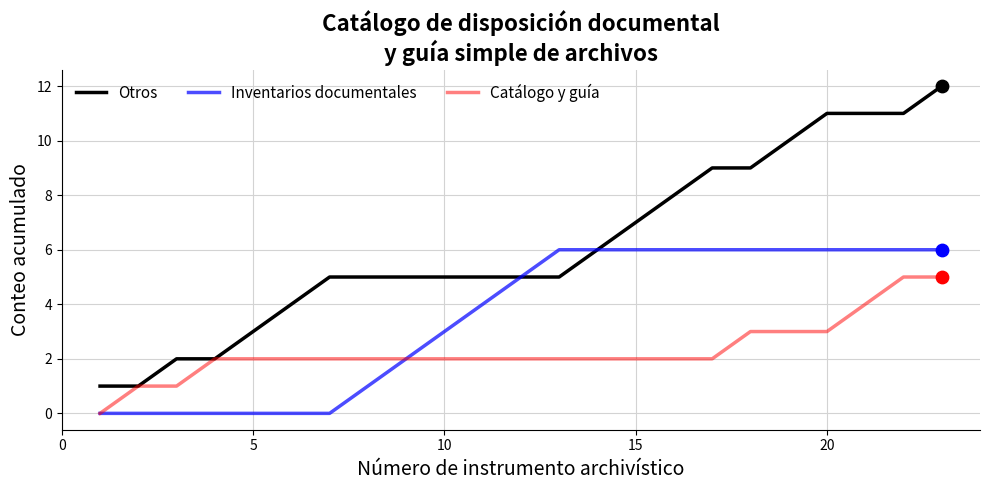

Which series has the largest total across all categories?

Otros